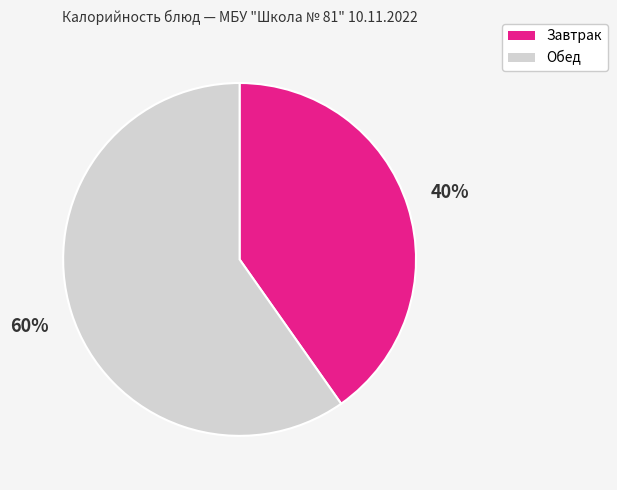

To the nearest percent, what percentage of the pie is Обед?

60%